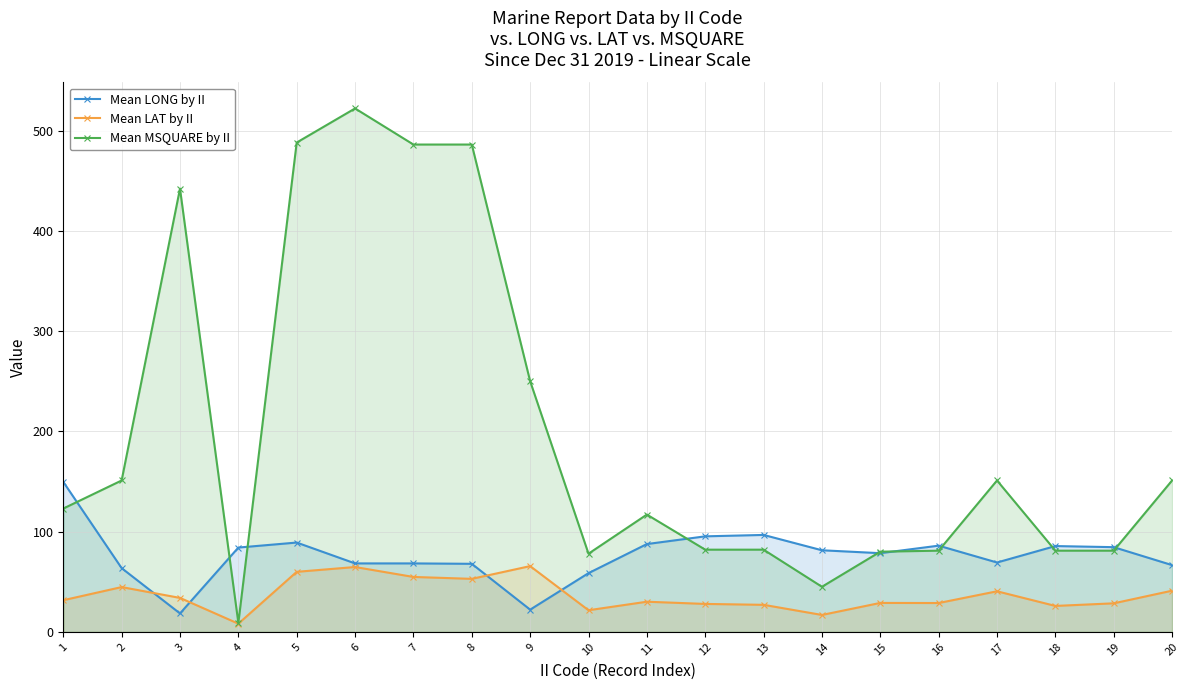

List the labels in order of Mean LONG by II value, smallest first.

3, 9, 10, 2, 20, 8, 6, 7, 17, 15, 14, 4, 19, 18, 16, 11, 5, 12, 13, 1